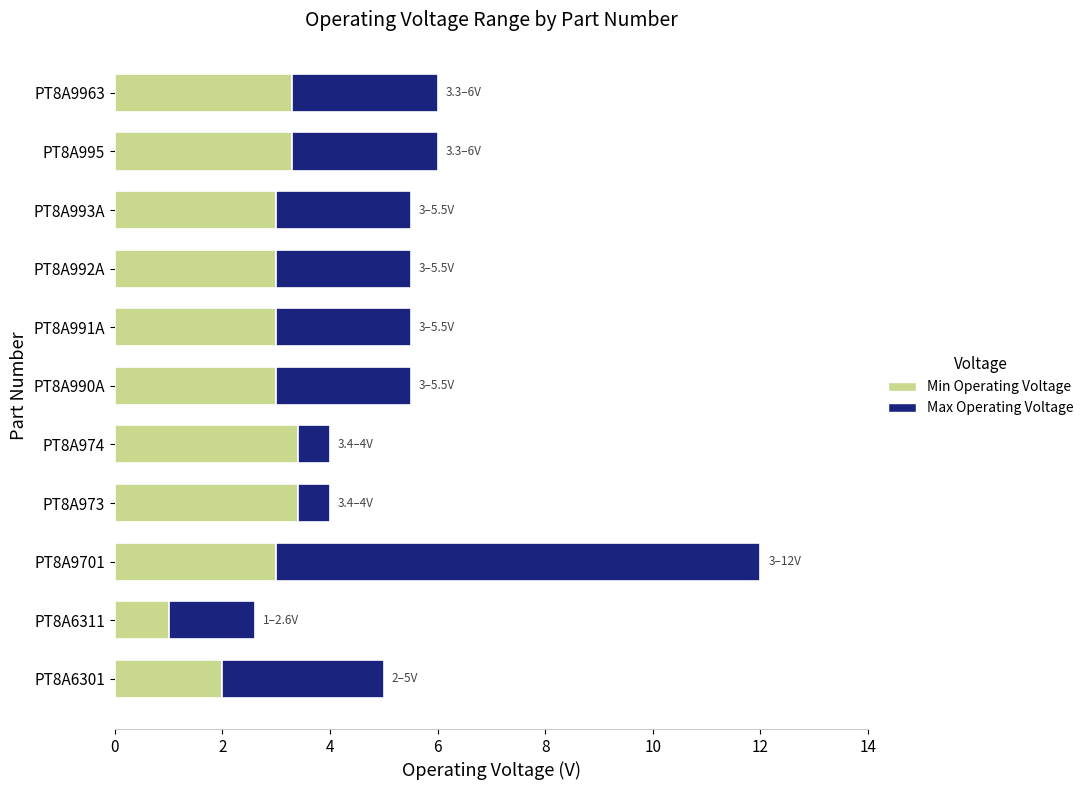

What is the average value of the Min Operating Voltage series?

2.9